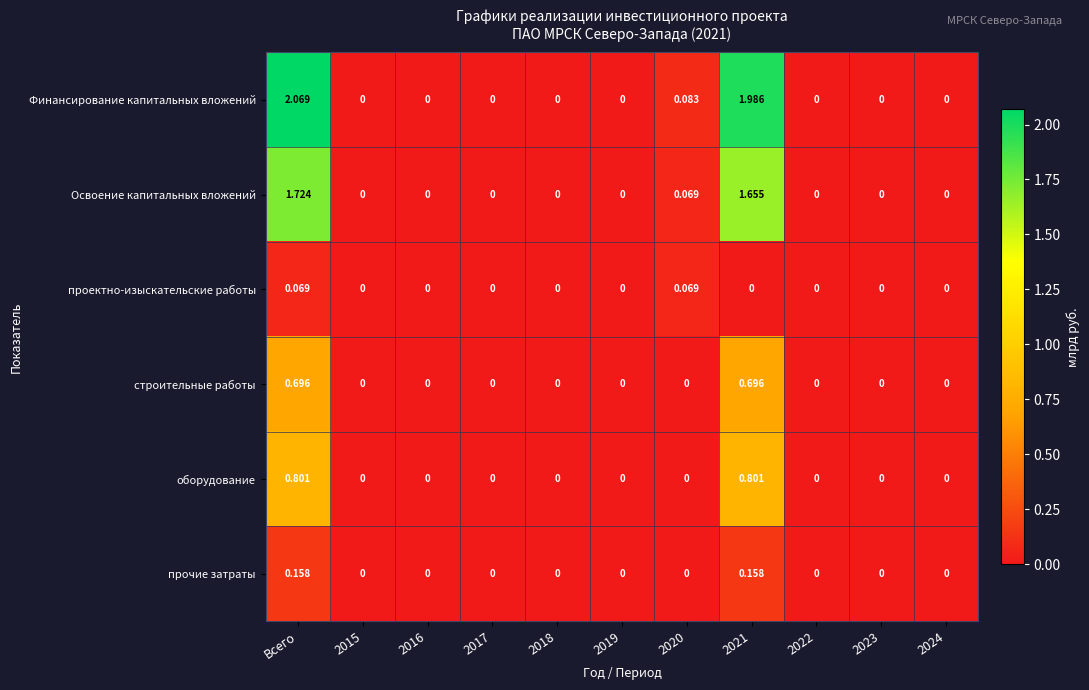

Rank the series by their maximum value, from lowest to highest.

проектно-изыскательские работы, прочие затраты, строительные работы, оборудование, Освоение капитальных вложений, Финансирование капитальных вложений